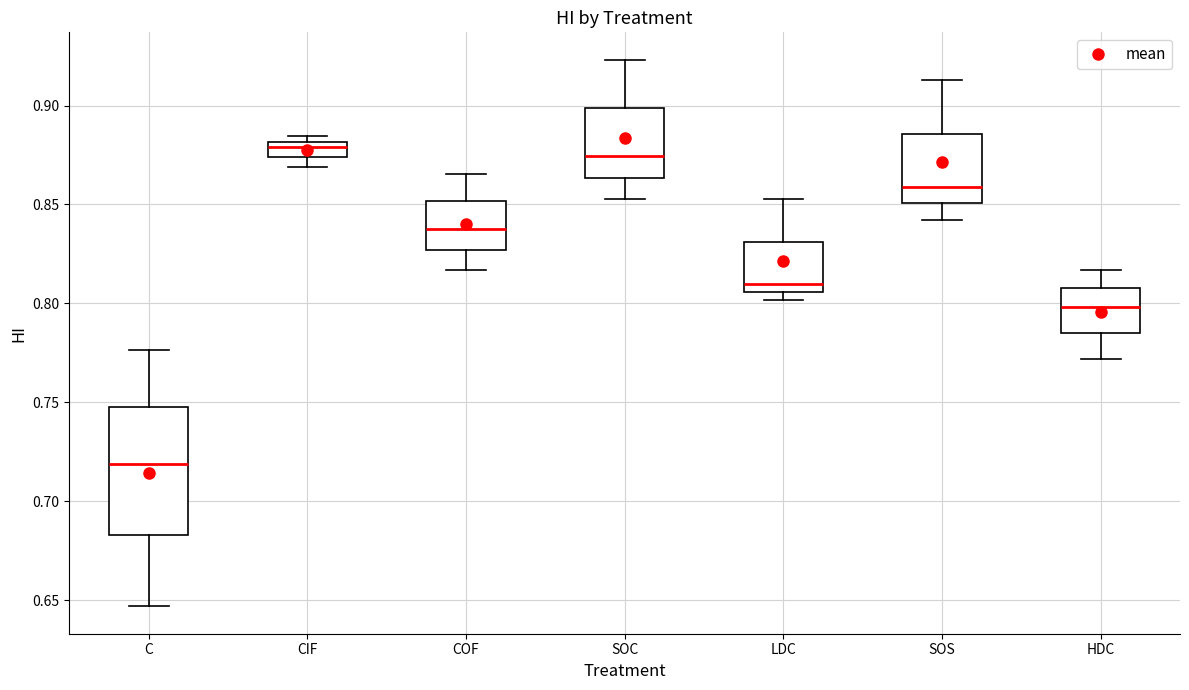

Reading left to right, transcribe this box plot: for each box, give where its median line is, the range the box spans, and where its two whiskers end, as read against the y-axis. The values are not printed on the chart, so give them approximately, as read against the axis.

C: median 0.720, box 0.685 to 0.750, whiskers 0.645 to 0.775
CIF: median 0.880 (inside the box), box 0.875 to 0.880, whiskers 0.870 to 0.885
COF: median 0.835, box 0.825 to 0.850, whiskers 0.815 to 0.865
SOC: median 0.875, box 0.865 to 0.900, whiskers 0.855 to 0.925
LDC: median 0.810, box 0.805 to 0.830, whiskers 0.800 to 0.855
SOS: median 0.860, box 0.850 to 0.885, whiskers 0.840 to 0.915
HDC: median 0.800, box 0.785 to 0.810, whiskers 0.770 to 0.815